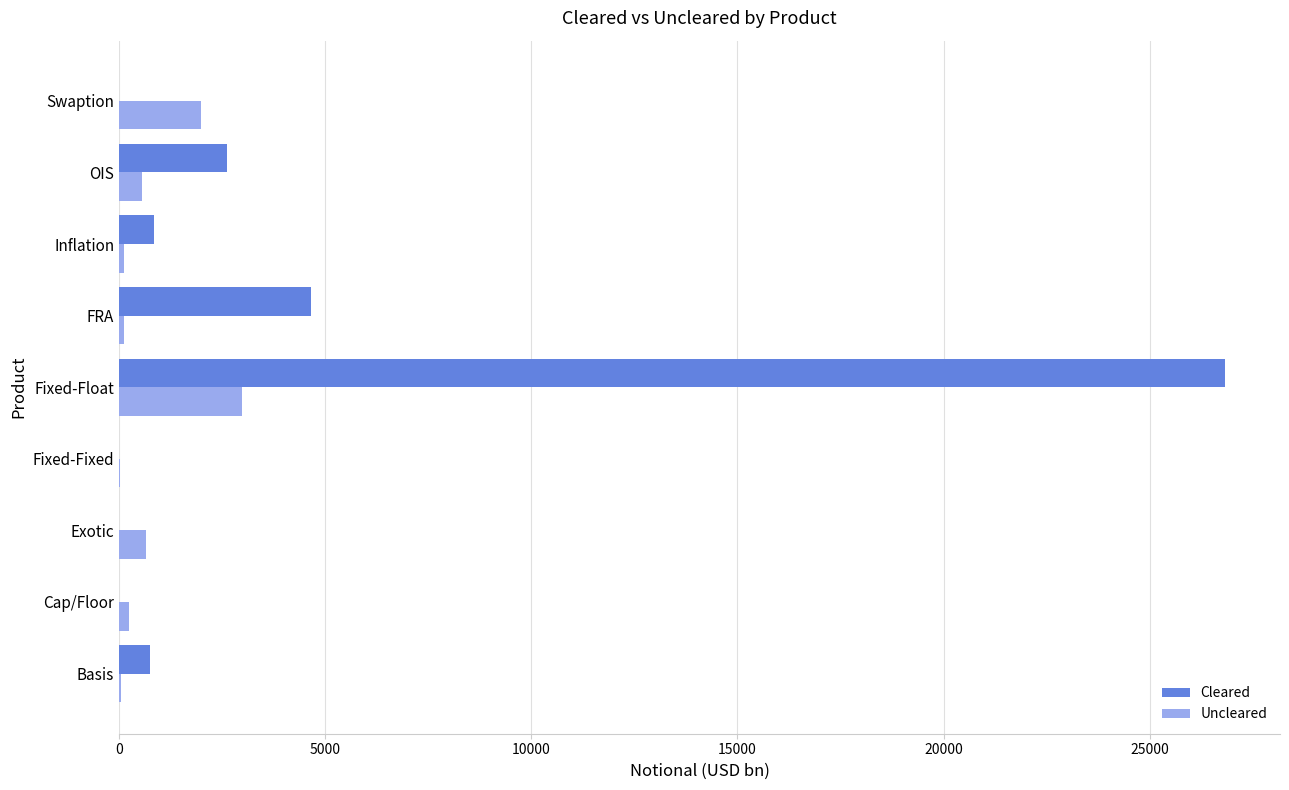

What are all the series names shown in the legend?

Cleared, Uncleared